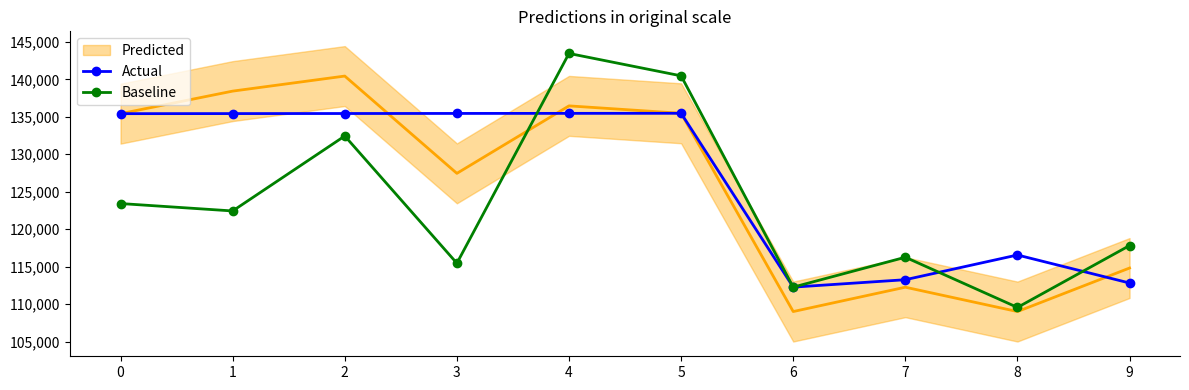

Where does the Actual series first go above 135430?

2